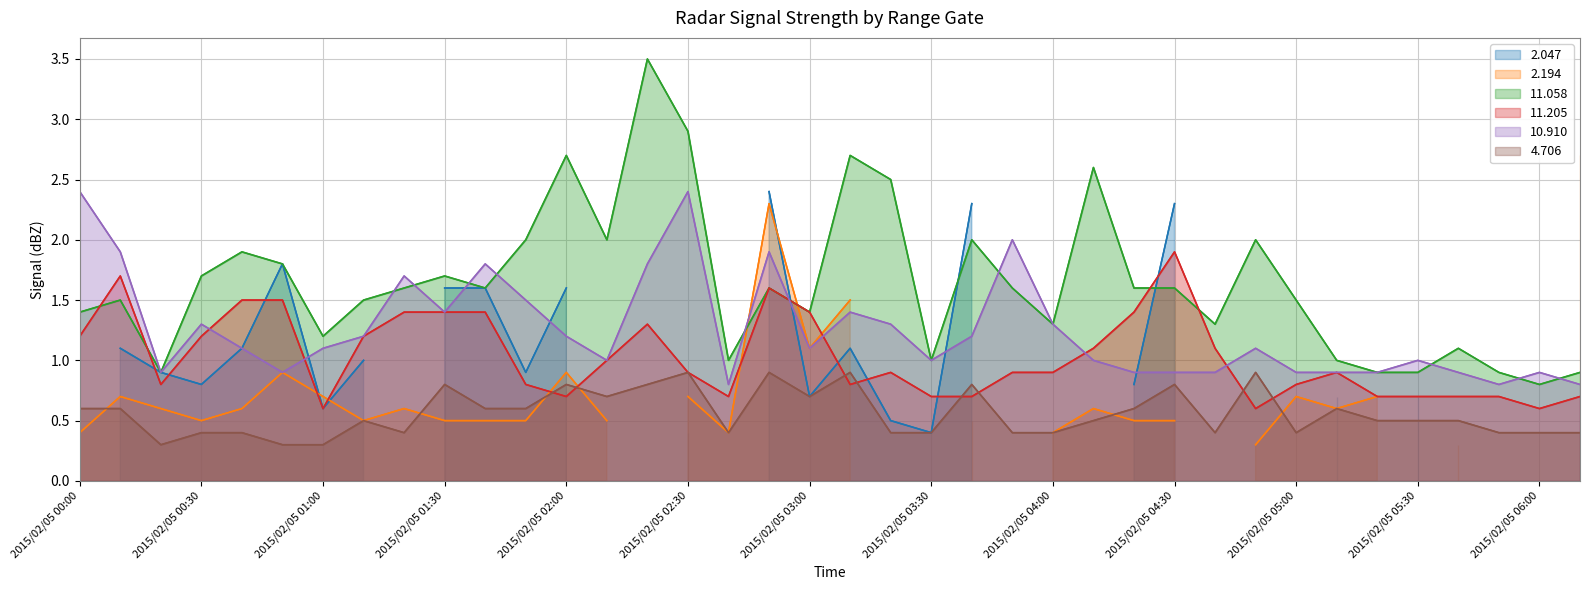

Which series has the widest spread of values?

11.058